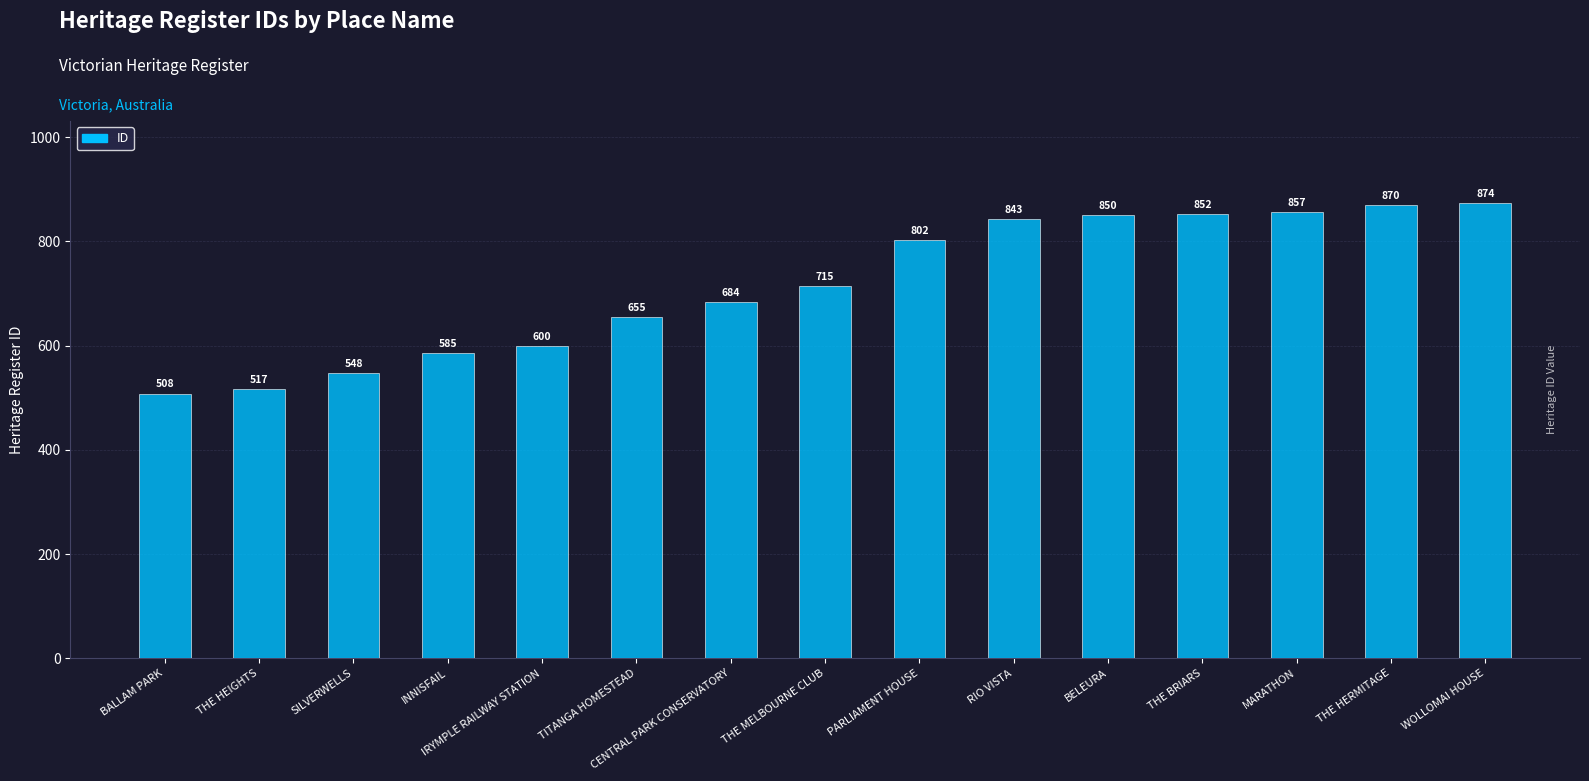

What is the sum of the values at TITANGA HOMESTEAD and CENTRAL PARK CONSERVATORY?

1339